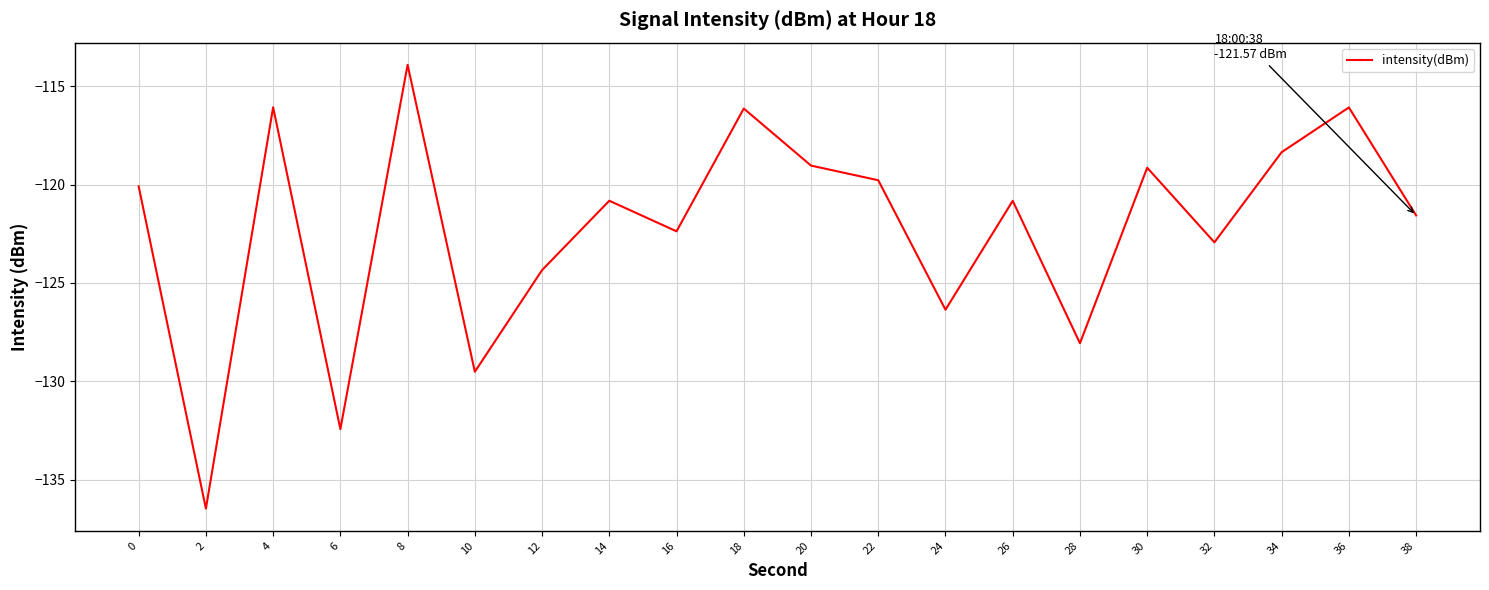

At which category does the chart reach its minimum across all series?

2